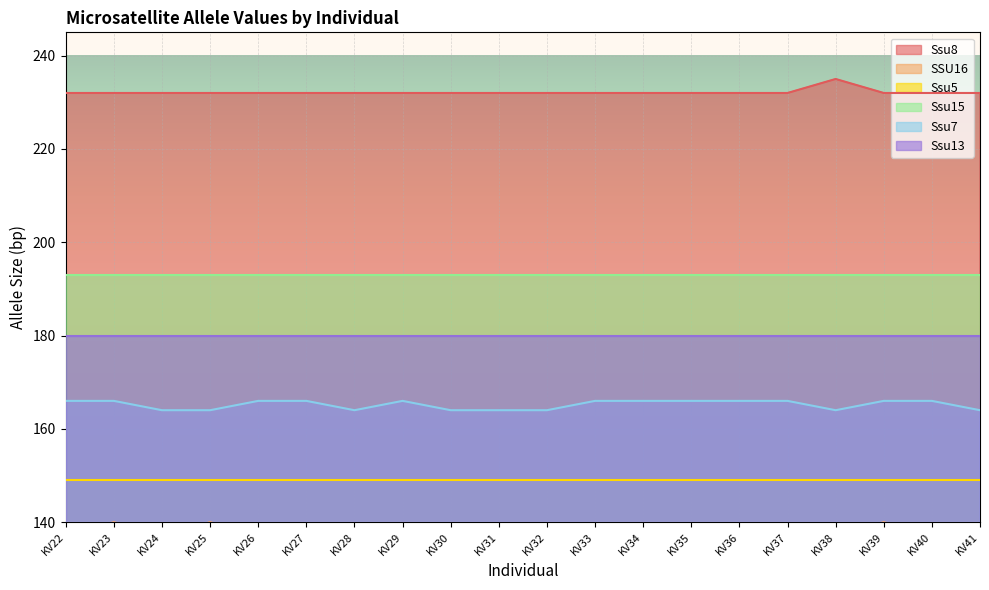

The Ssu8 series shows 87 at KV27. True or false?

False